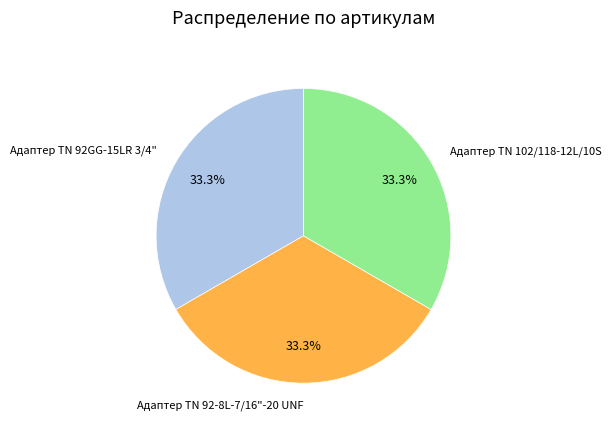

Does Адаптер TN 92GG-15LR 3/4" account for over 50% of the chart?

No